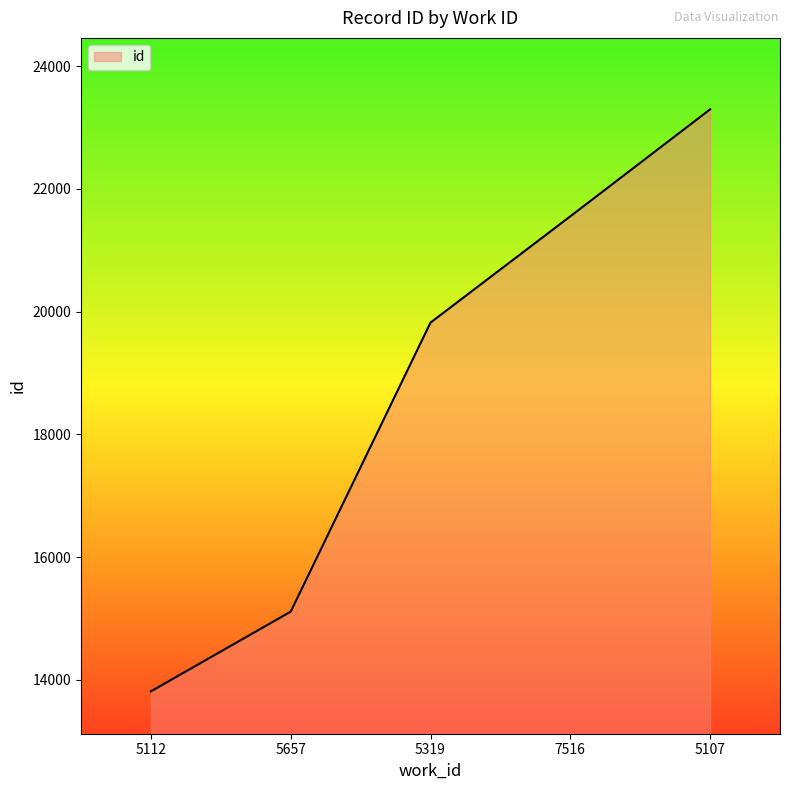

Rank the categories by value from highest to lowest.

5107, 7516, 5319, 5657, 5112